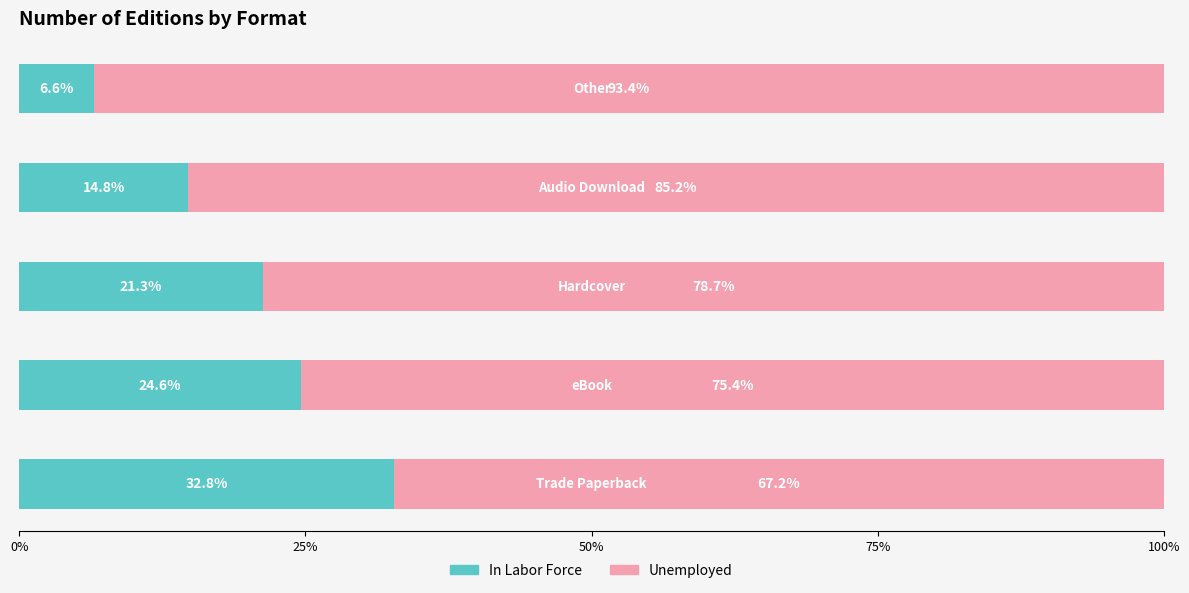

What is the difference between the maximum and minimum values in the In Labor Force series?

26.2